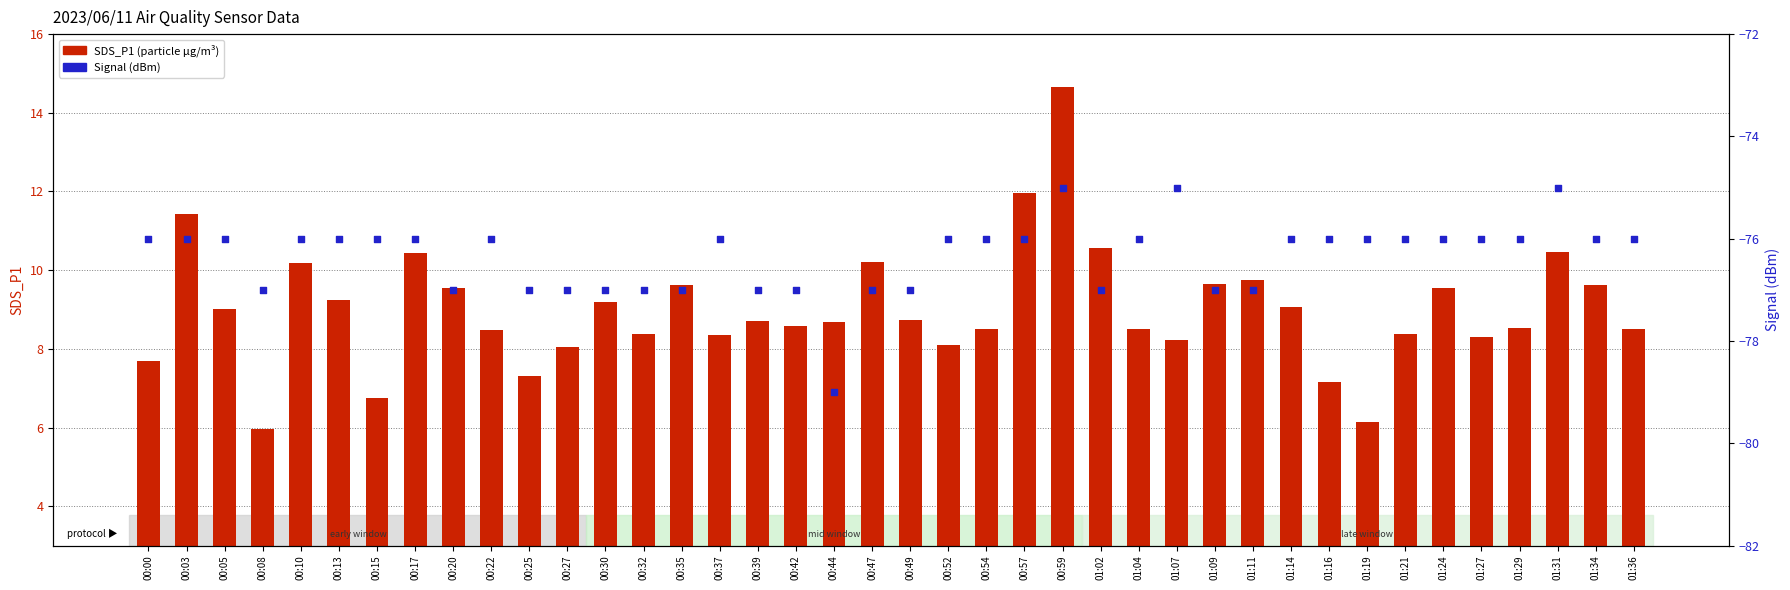

Which series reaches the maximum Y coordinate?

SDS_P1 (particle count)